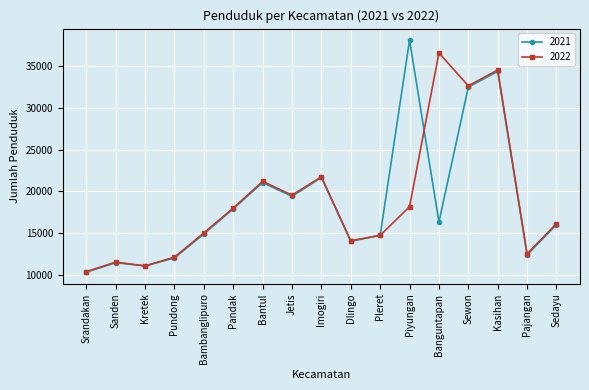

Count the number of categories in the chart.

17